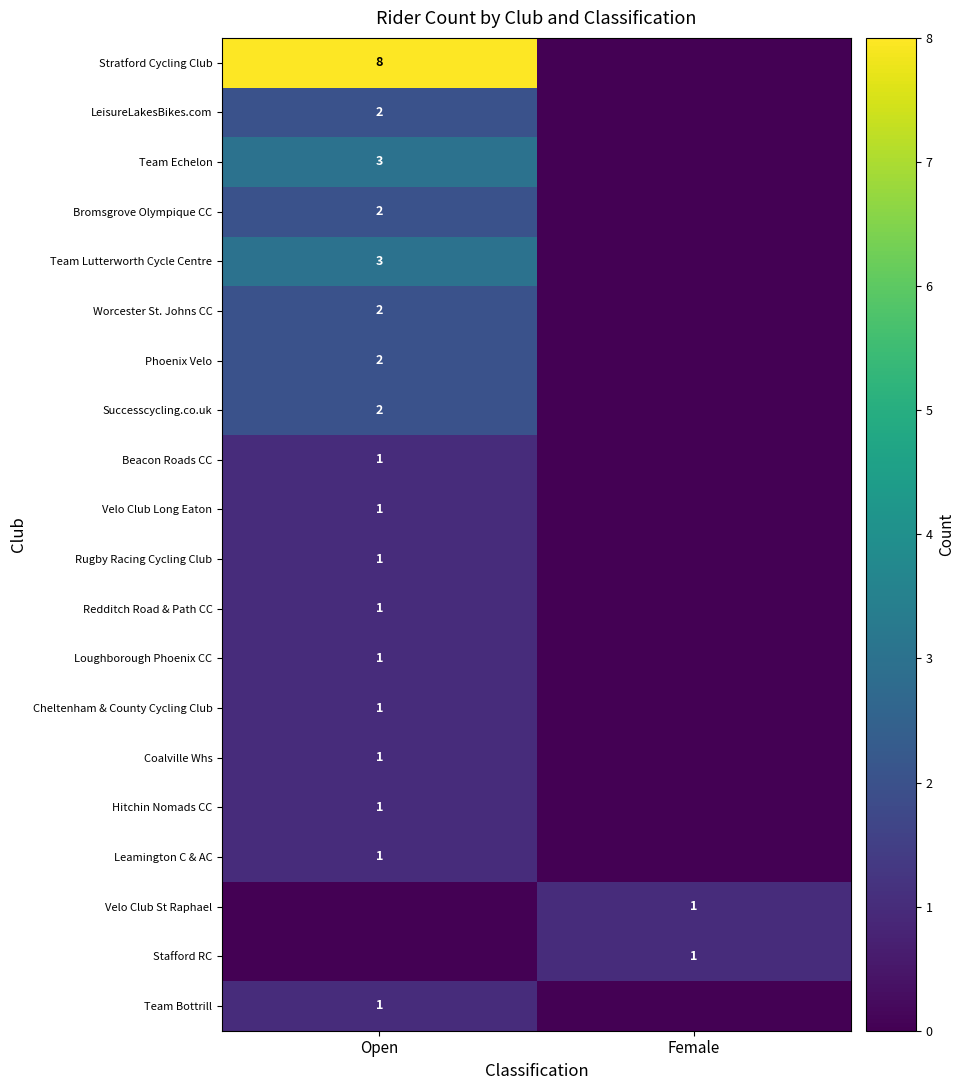

Which label corresponds to the smallest value in the chart?

Female